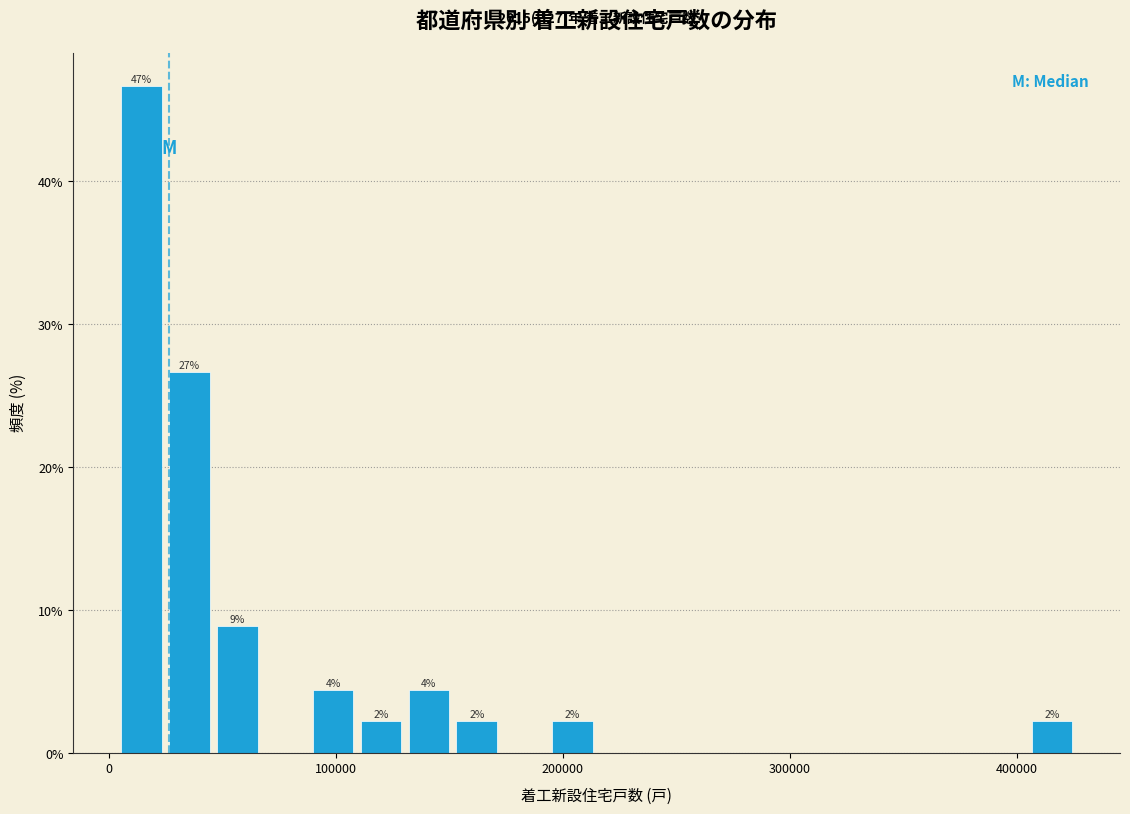

Read against the x-axis, roughly where is the centre of the tallest bar?

10000